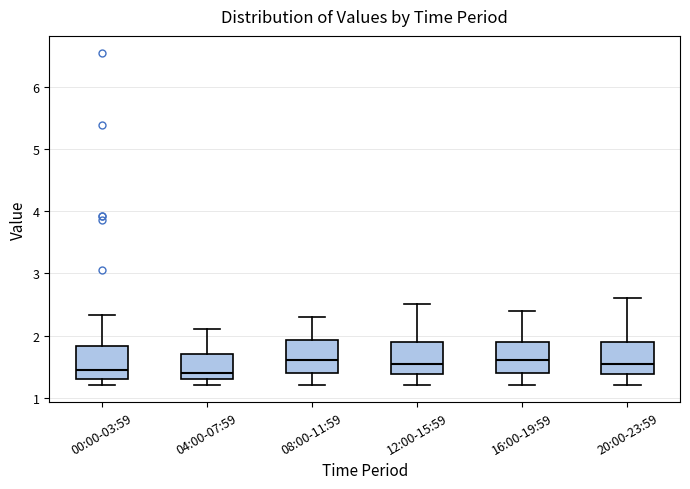

Reading left to right, transcribe this box plot: for each box, give where its median line is, the range the box spans, and where its two whiskers end, as read against the y-axis. The values are not printed on the chart, so give them approximately, as read against the axis.

00:00-03:59: median 1.5, box 1.3 to 1.8, whiskers 1.2 to 2.3
04:00-07:59: median 1.4, box 1.3 to 1.7, whiskers 1.2 to 2.1
08:00-11:59: median 1.6, box 1.4 to 1.9, whiskers 1.2 to 2.3
12:00-15:59: median 1.6, box 1.4 to 1.9, whiskers 1.2 to 2.5
16:00-19:59: median 1.6, box 1.4 to 1.9, whiskers 1.2 to 2.4
20:00-23:59: median 1.6, box 1.4 to 1.9, whiskers 1.2 to 2.6